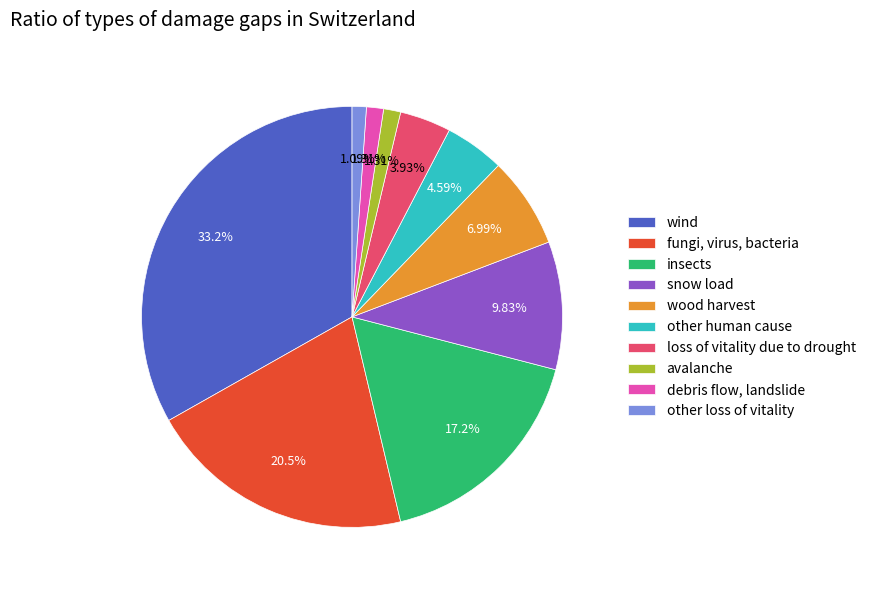

To the nearest percent, what is the combined percentage of fungi, virus, bacteria and wood harvest?

28%